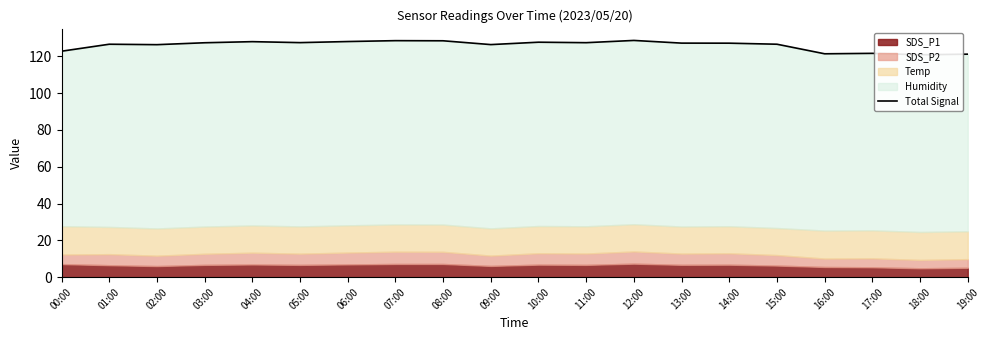

What is the label of the 6th point from the right?

14:00